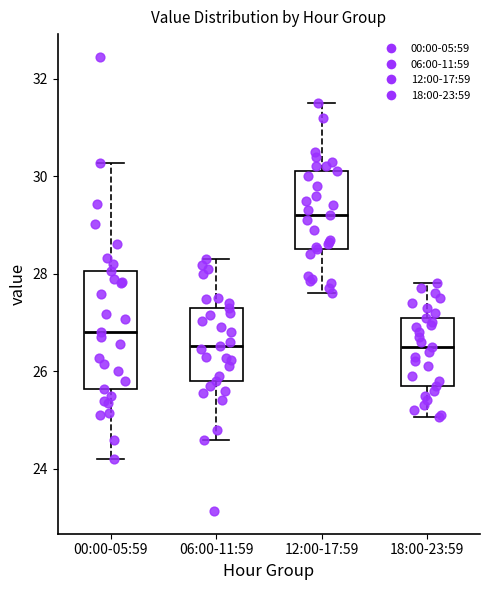

Reading left to right, transcribe this box plot: for each box, give where its median line is, the range the box spans, and where its two whiskers end, as read against the y-axis. The values are not printed on the chart, so give them approximately, as read against the axis.

00:00-05:59: median 26.8, box 25.6 to 28.0, whiskers 24.2 to 30.2
06:00-11:59: median 26.6, box 25.8 to 27.4, whiskers 24.6 to 28.4
12:00-17:59: median 29.2, box 28.6 to 30.2, whiskers 27.6 to 31.6
18:00-23:59: median 26.6, box 25.8 to 27.2, whiskers 25.0 to 27.8